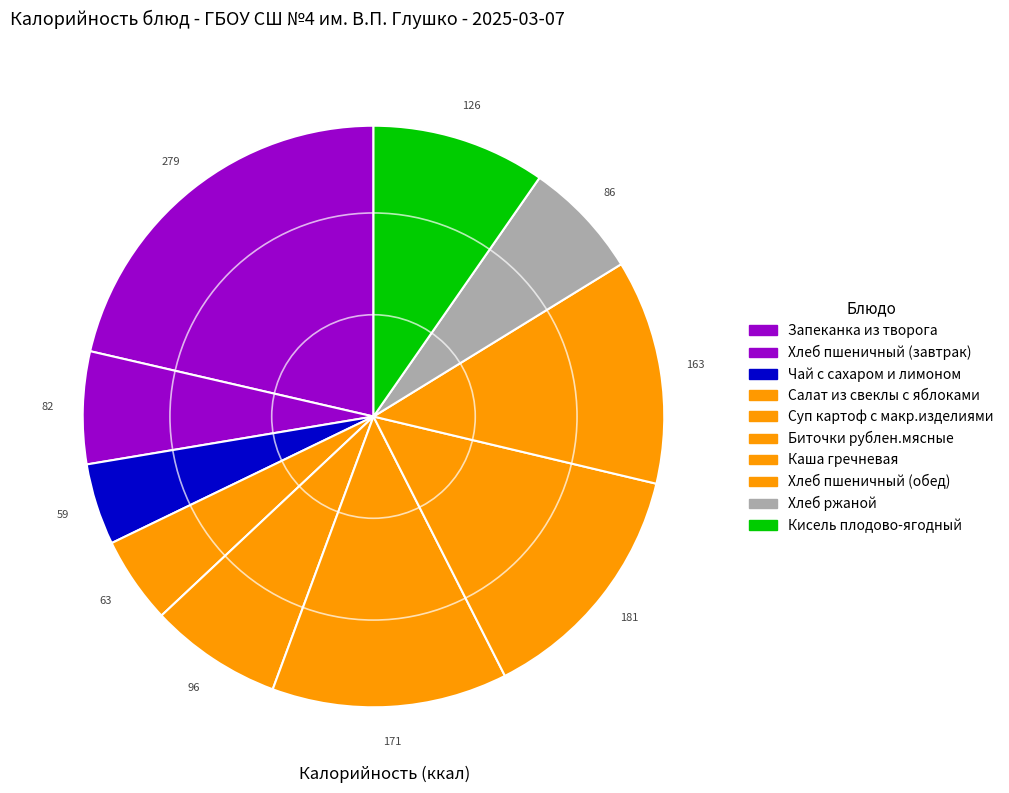

To the nearest percent, what portion does Чай с сахаром и лимоном represent?

5%